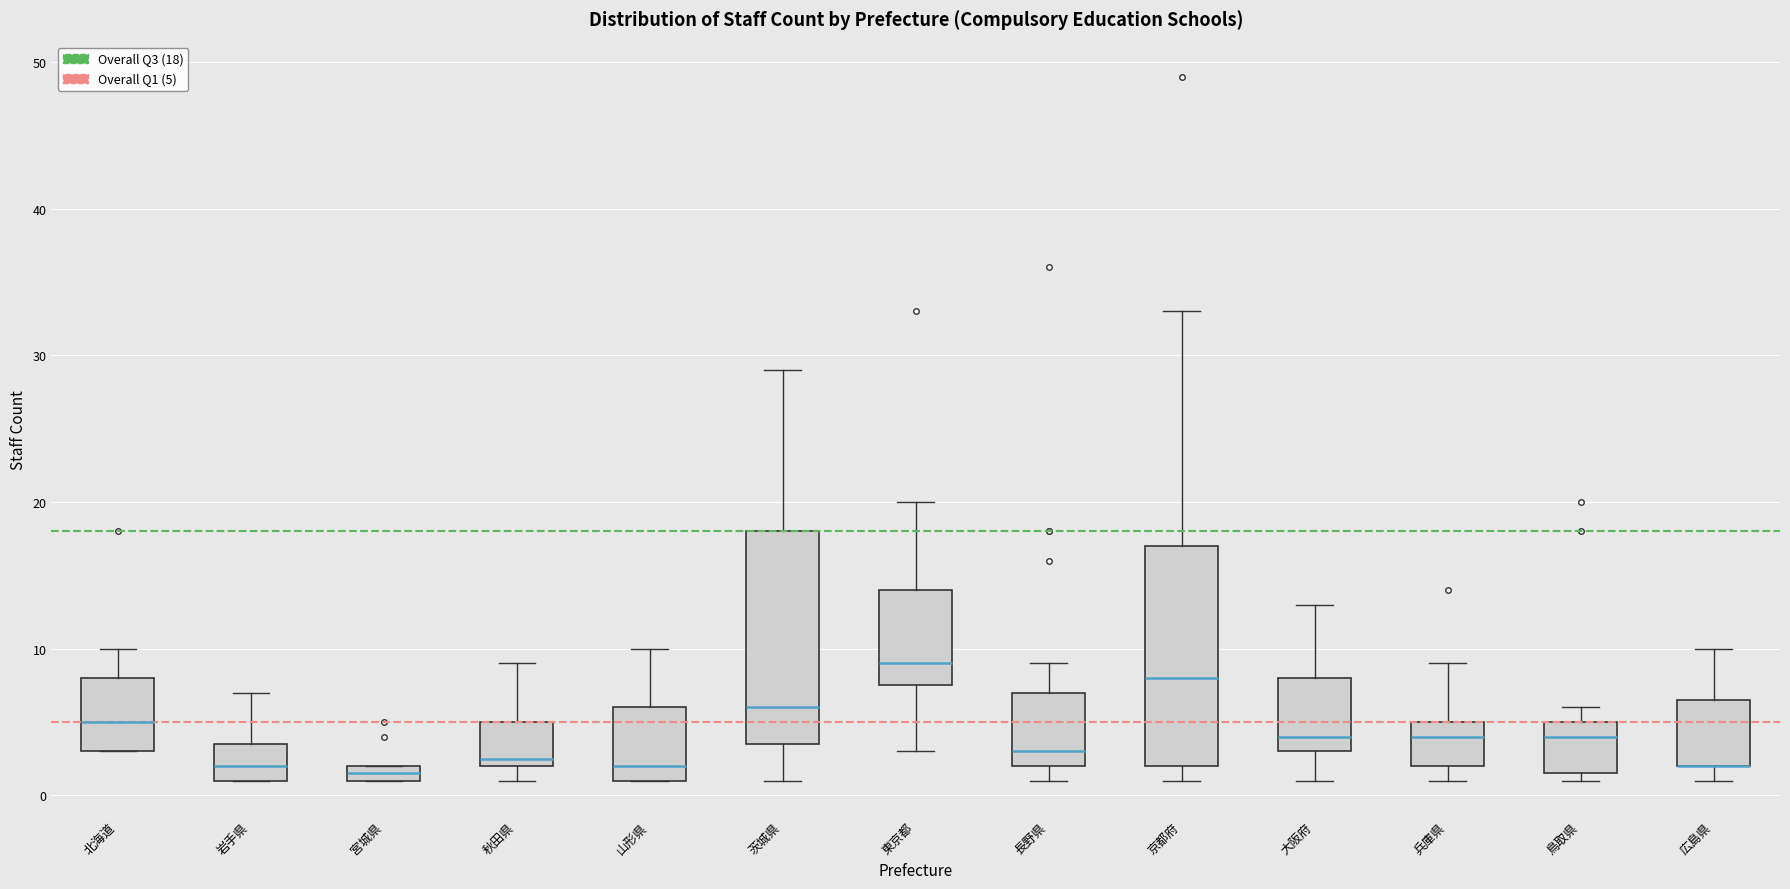

Where is the lower edge of the box for 広島県 on the y-axis? The values are not printed on the chart, so give them approximately, as read against the axis.

2